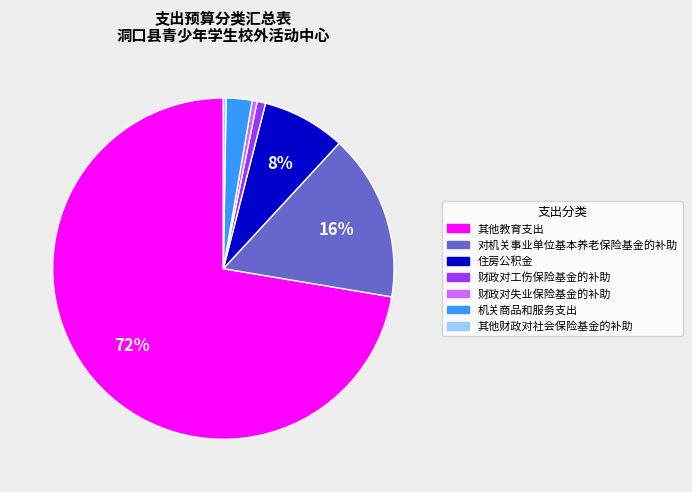

Does 其他教育支出 account for over 50% of the chart?

Yes